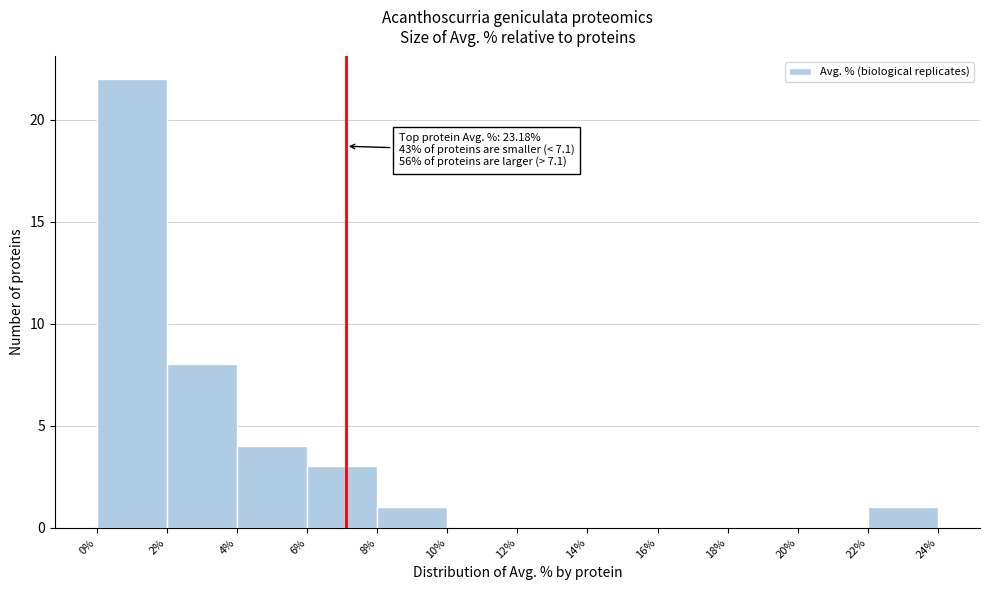

Over which range of the x-axis is the bar tallest?

0% to 2%